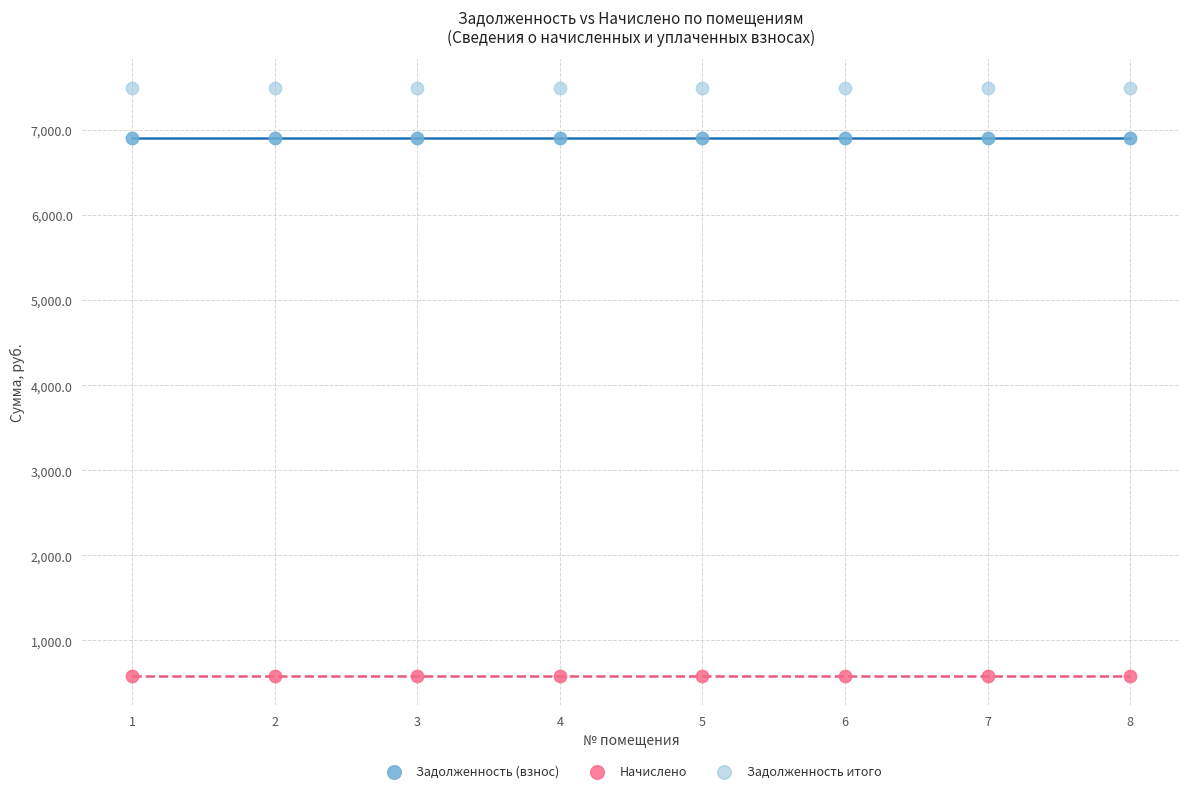

Which series contains the lowest Y value?

Начислено